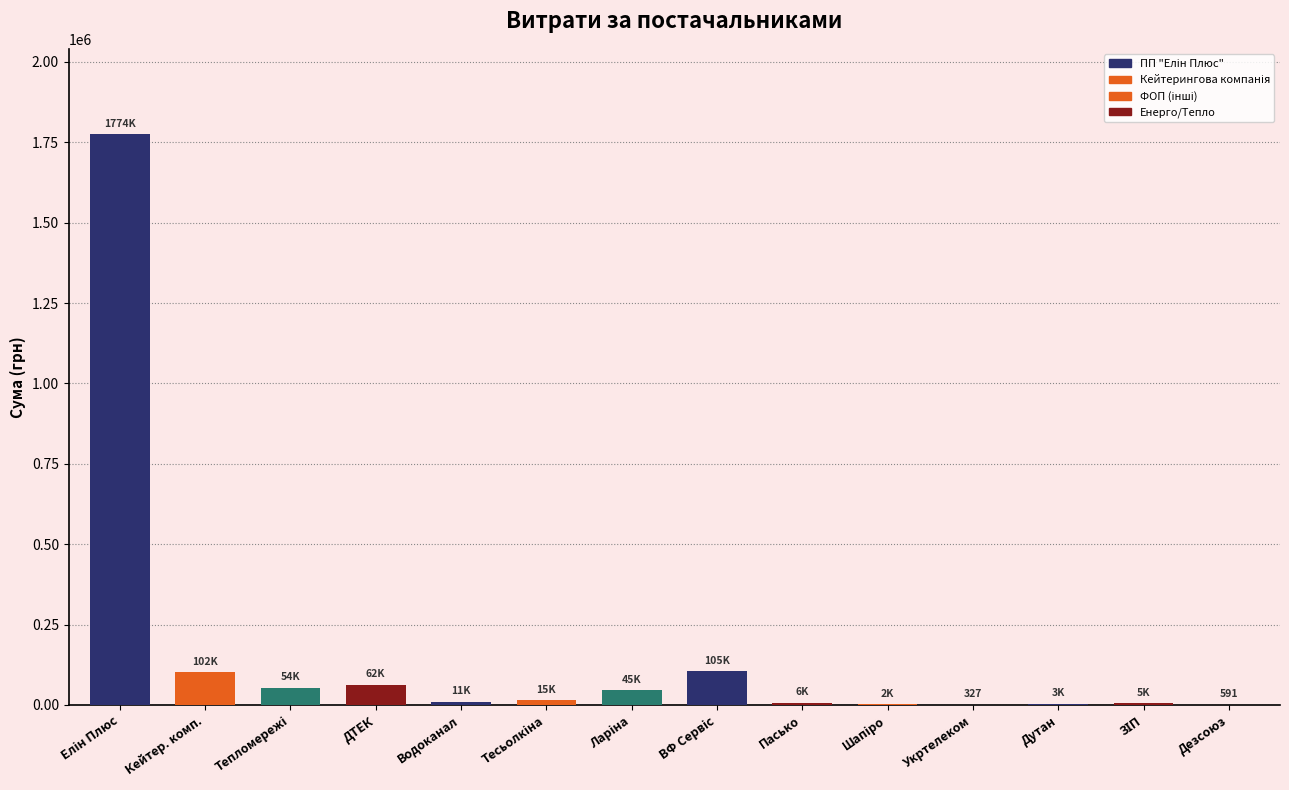

True or false: the data shows 62477.4 at ДТЕК.

True